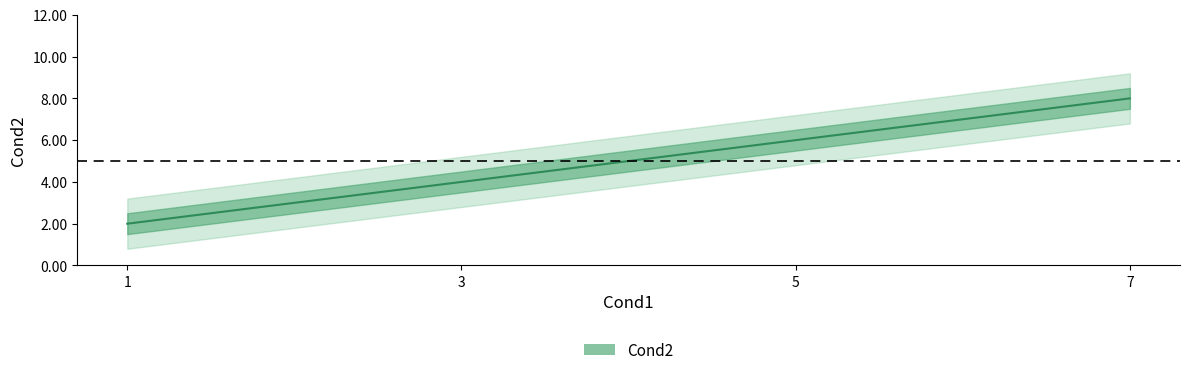

Reading right to left, extract all data points from this chart.

7=8	5=6	3=4	1=2